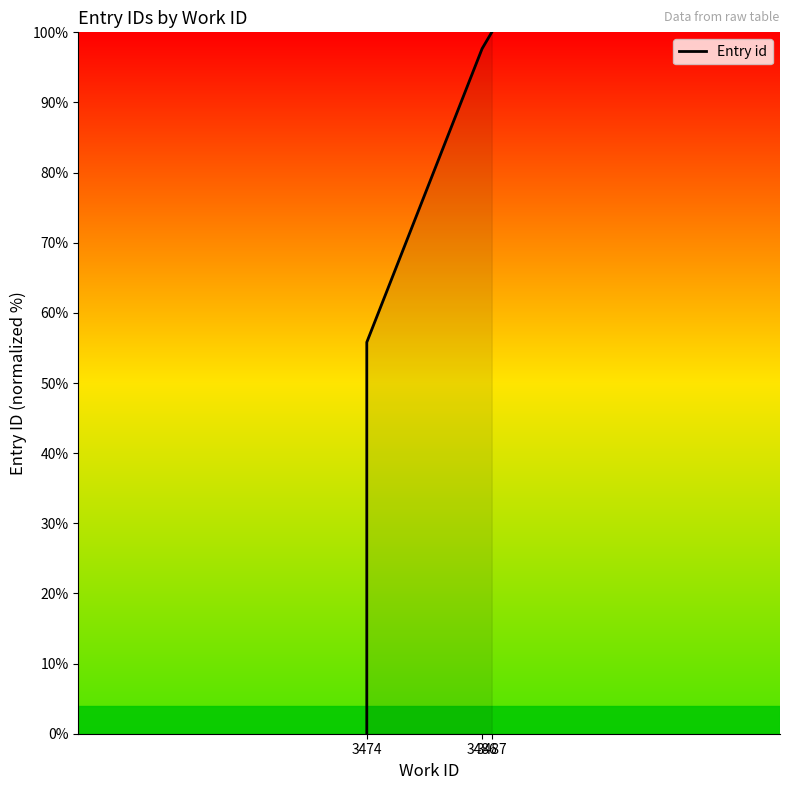

Reading left to right, what are all the values shown in this chart?

0.0	9.3	14.0	23.3	27.9	30.2	34.9	55.8	97.7	100.0